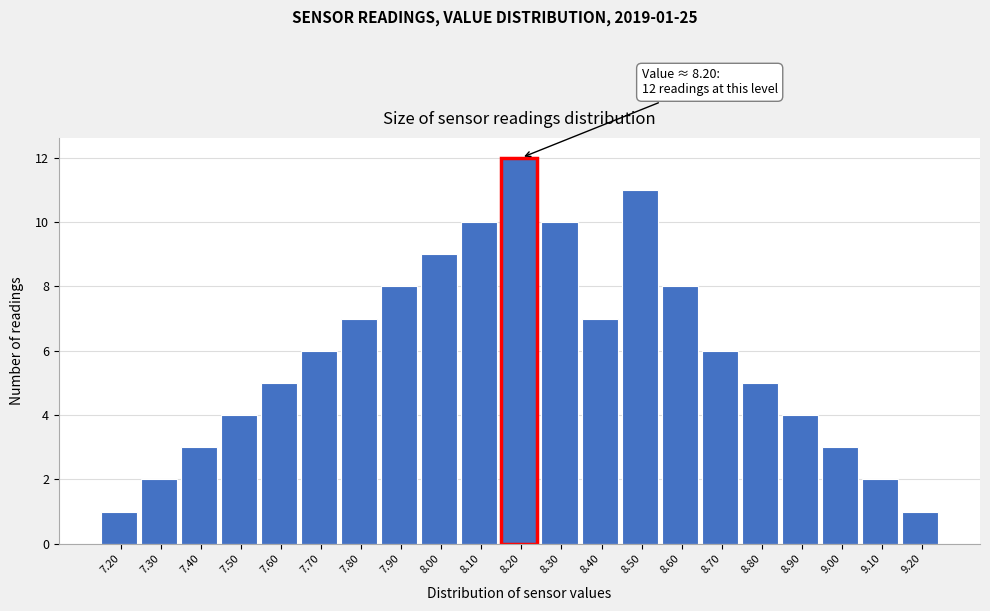

Over which range of the x-axis is the bar tallest?

8.15 to 8.25